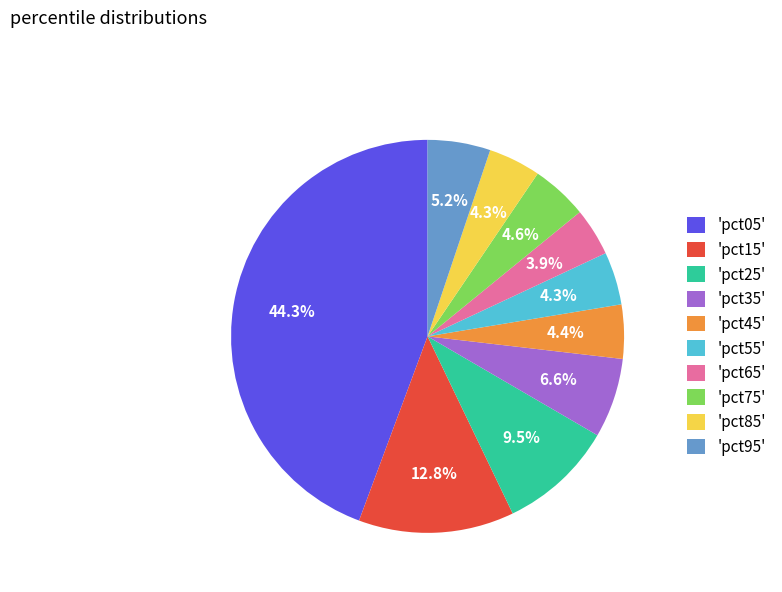

How many segments does this pie chart have?

10